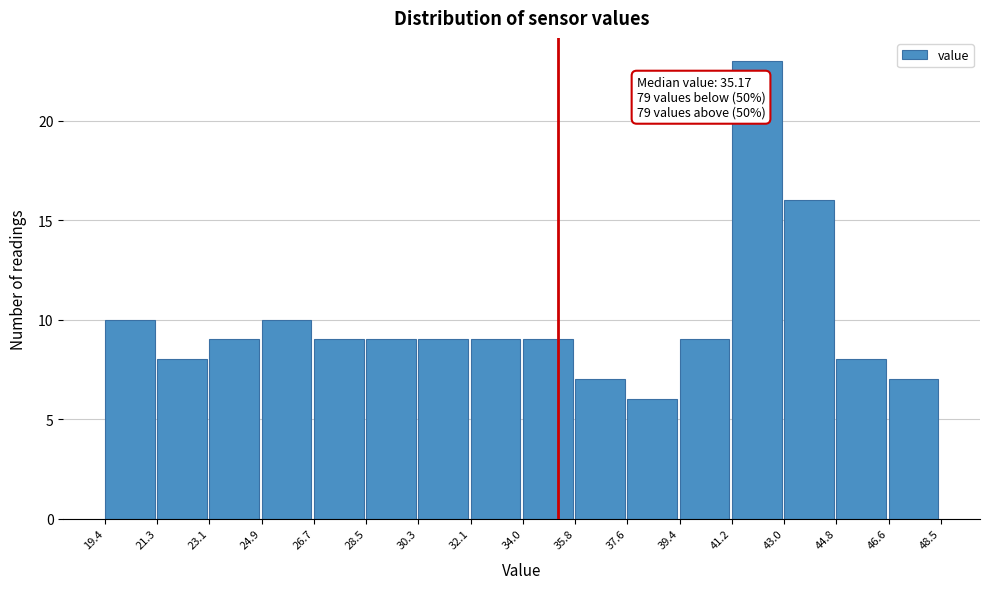

Which range on the x-axis has the tallest bar?

41.2 to 43.0